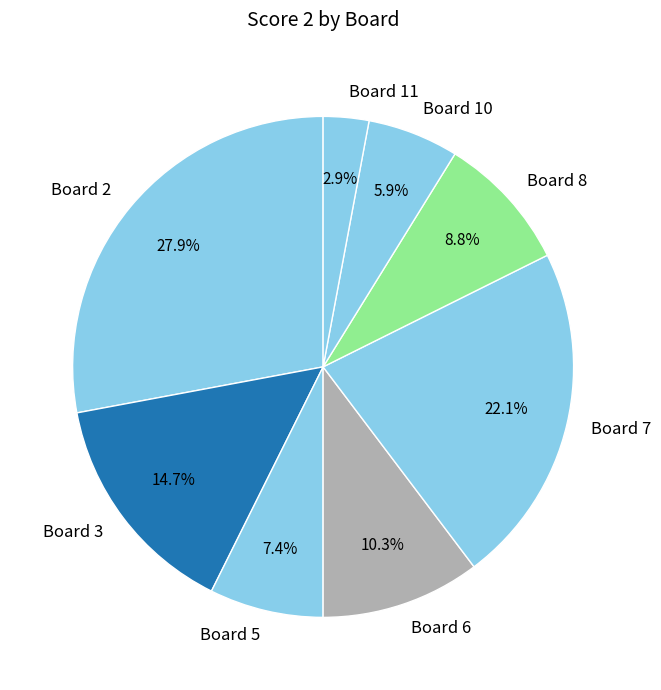

Which has a higher value, Board 6 or Board 7?

Board 7